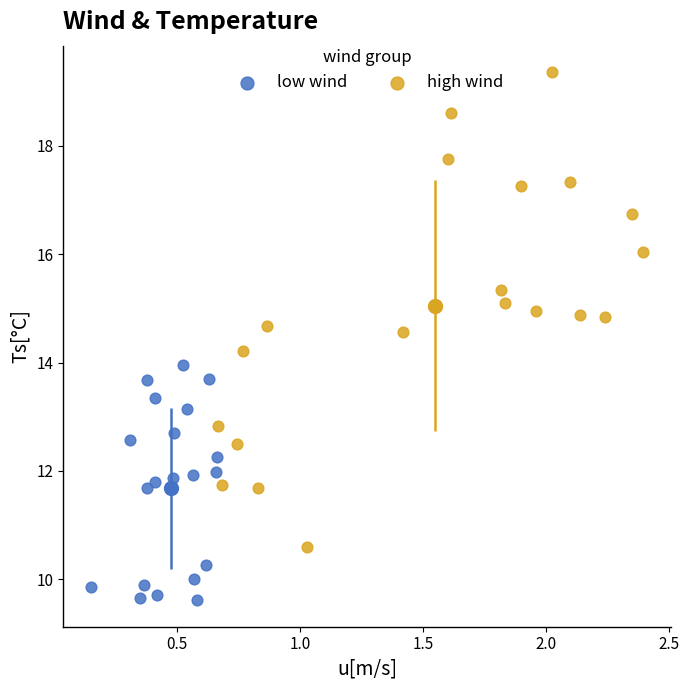

Which series reaches the maximum Y coordinate?

high wind